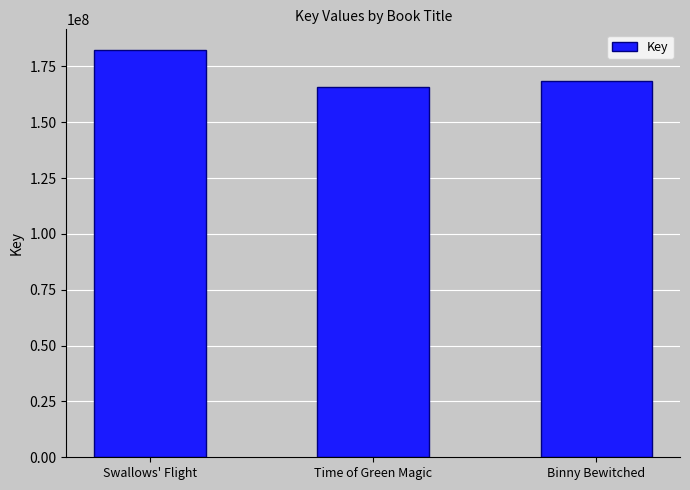

What is the value of the 3rd bar from the left?

168525322